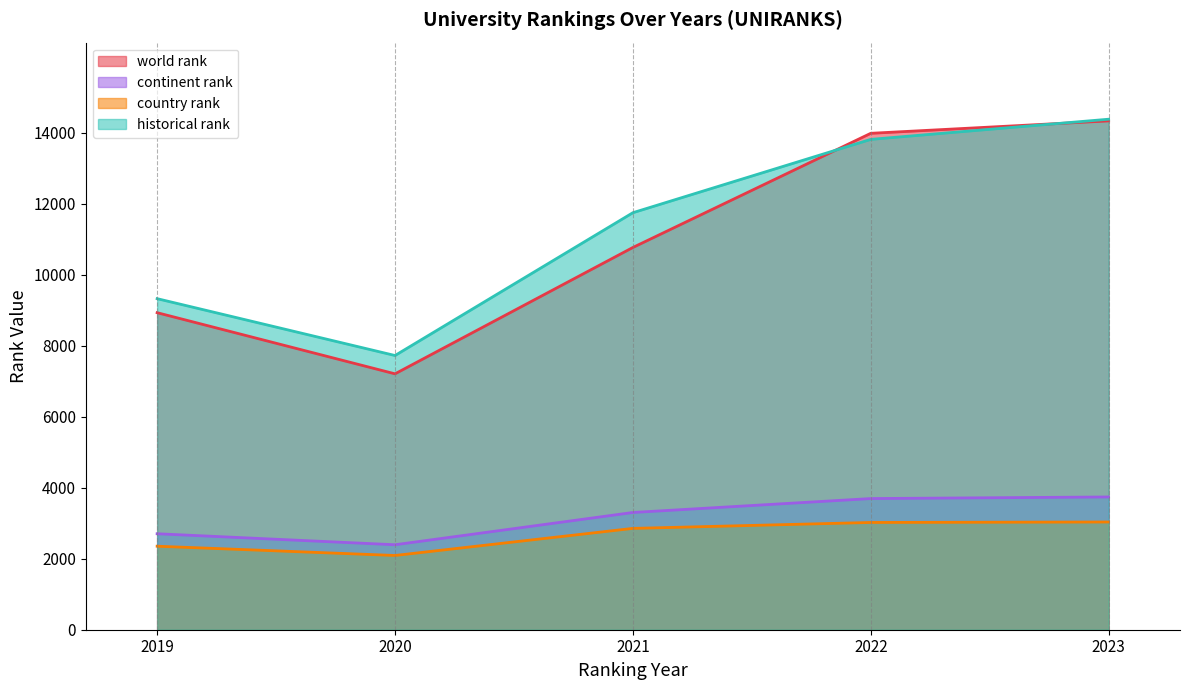

Reading left to right, what are all the values shown in this chart?

world rank: 8929	7207	10766	13981	14331
continent rank: 2703	2393	3302	3694	3739
country rank: 2352	2091	2854	3021	3034
historical rank: 9324	7723	11745	13810	14378